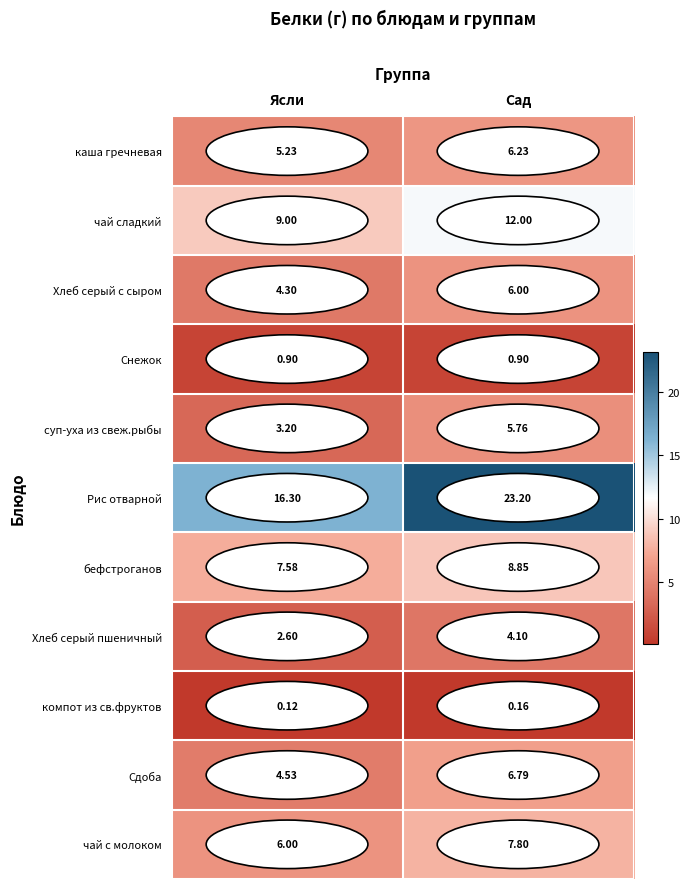

What is the total value across all series at Сад?

81.8